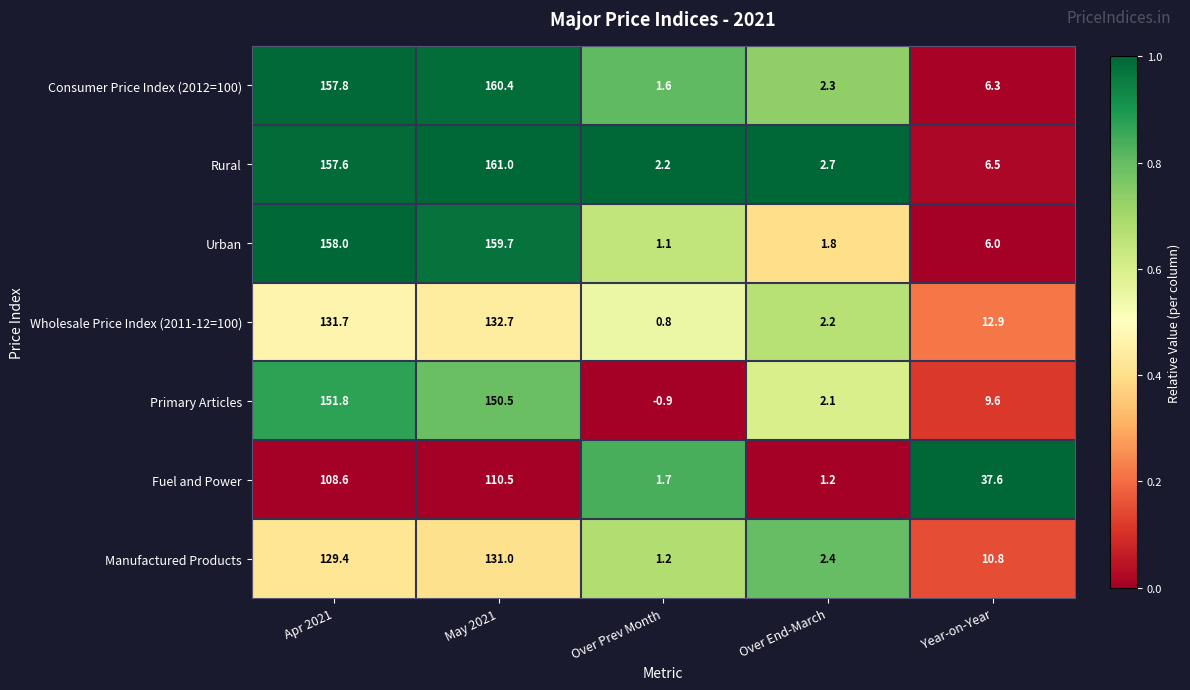

What is the sum of all Wholesale Price Index (2011-12=100) values?

280.3